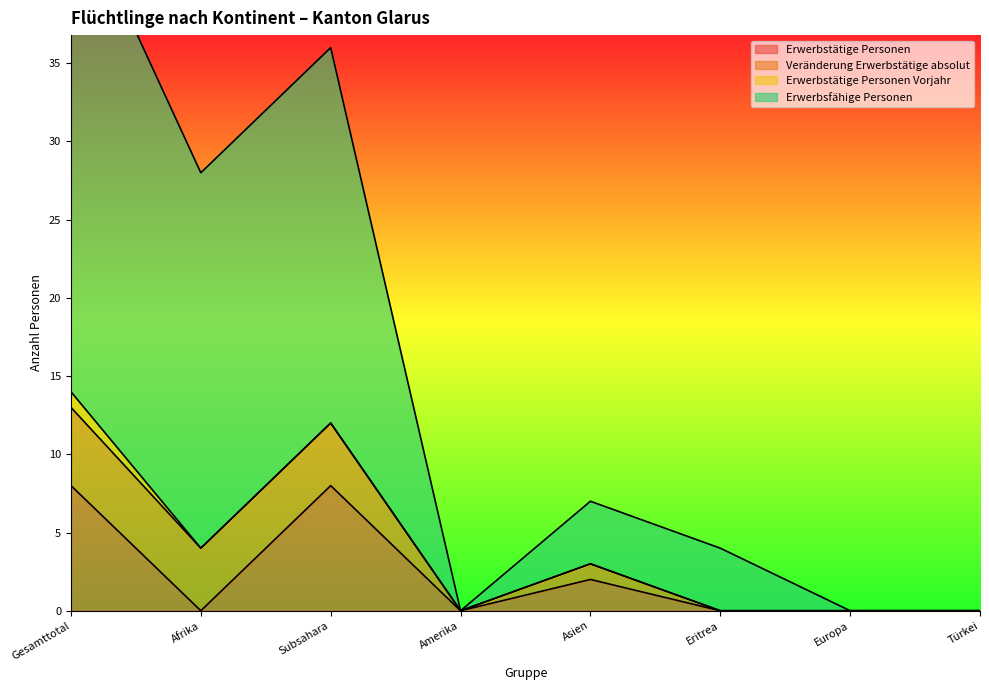

Rank the categories by Erwerbstätige Personen value from highest to lowest.

Gesamttotal, Subsahara, Asien, Afrika, Amerika, Eritrea, Europa, Türkei